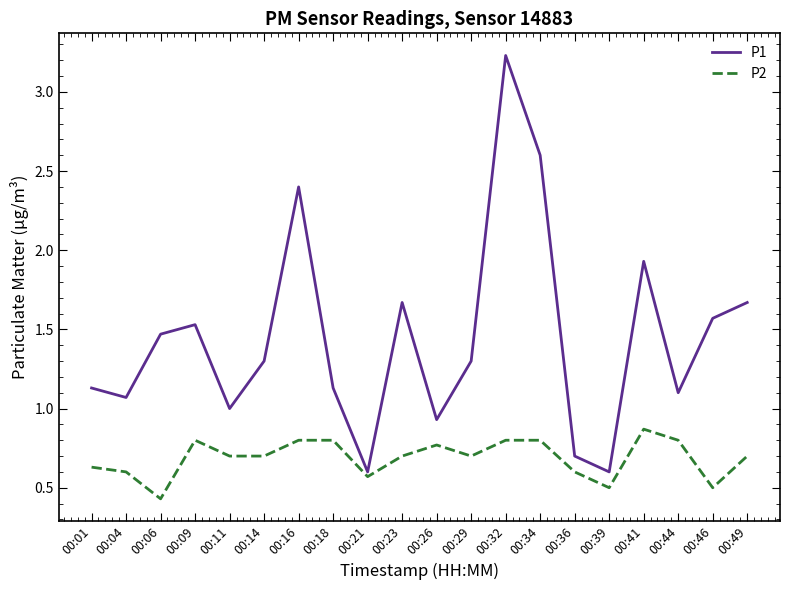

The P1 series shows 4.8 at 00:32. True or false?

False